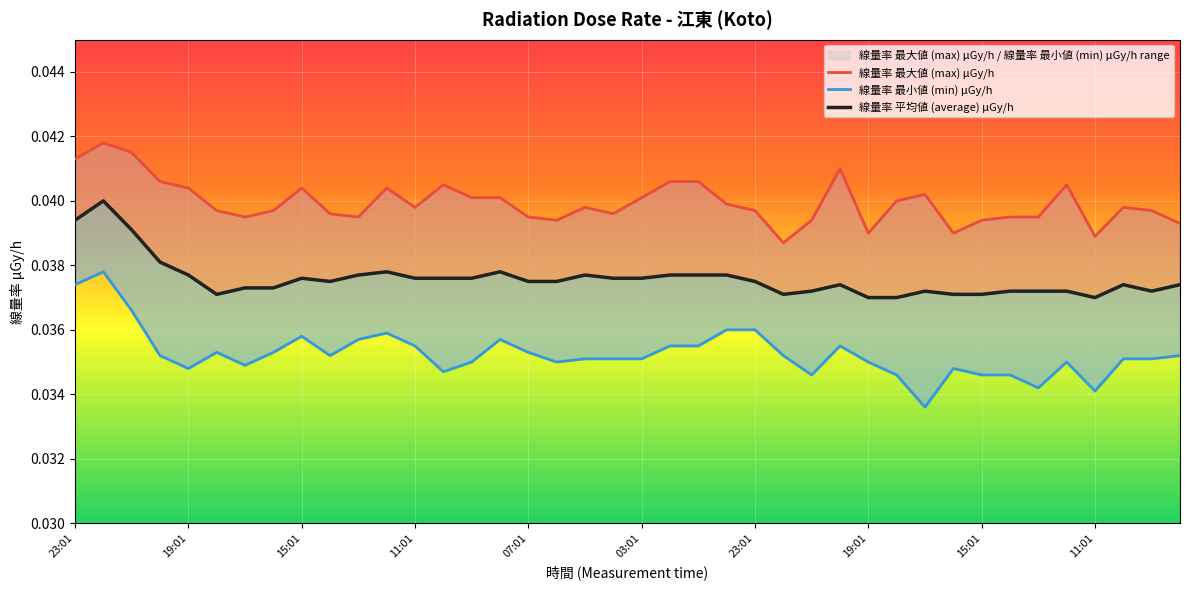

True or false: 線量率 最大値 (max) μGy/h and 線量率 平均値 (average) μGy/h cross at least once.

False